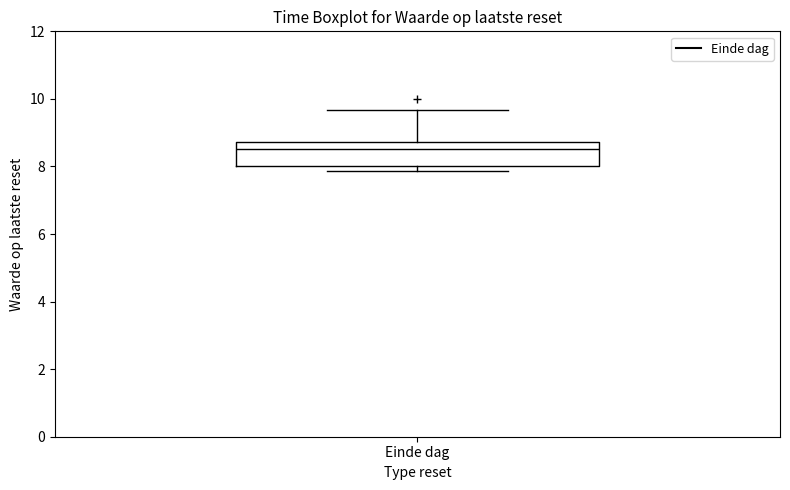

Read this box plot against the y-axis: the position of the median line, the range covered by the box, and the ends of both whiskers. The values are not printed on the chart, so give them approximately, as read against the axis.

median 8.6, box 8.0 to 8.8, whiskers 7.8 to 9.6